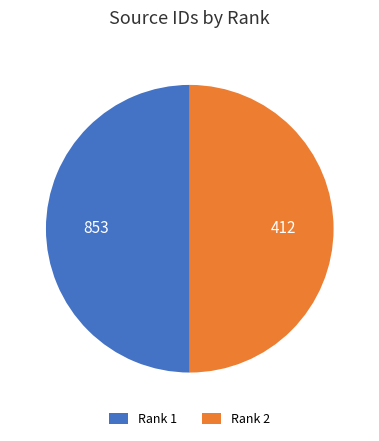

Combined, do Rank 1 and Rank 2 account for over 50%?

Yes